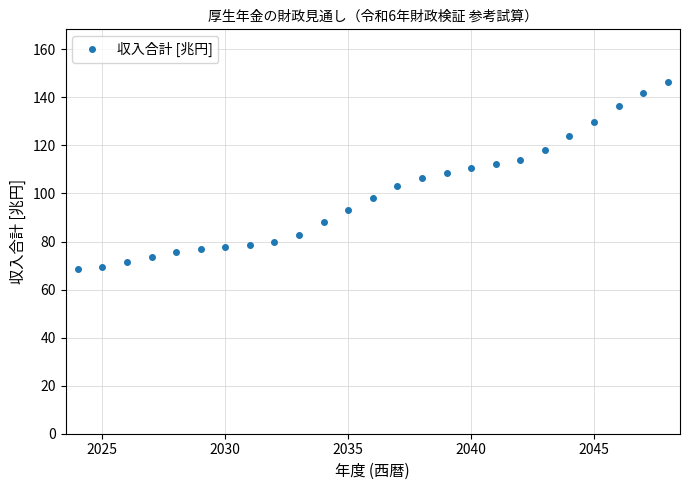

What is the average value?

99.4